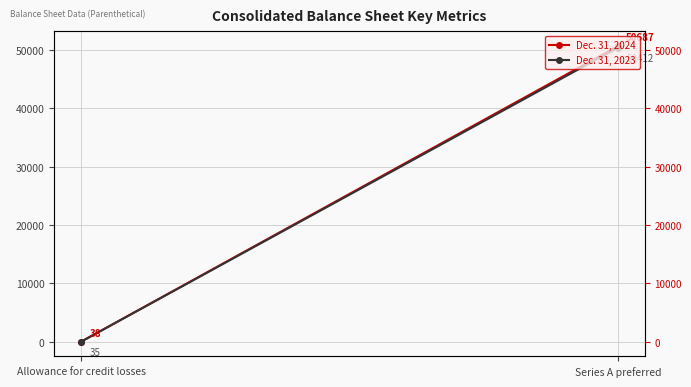

At how many categories does at least one series exceed 8551?

1